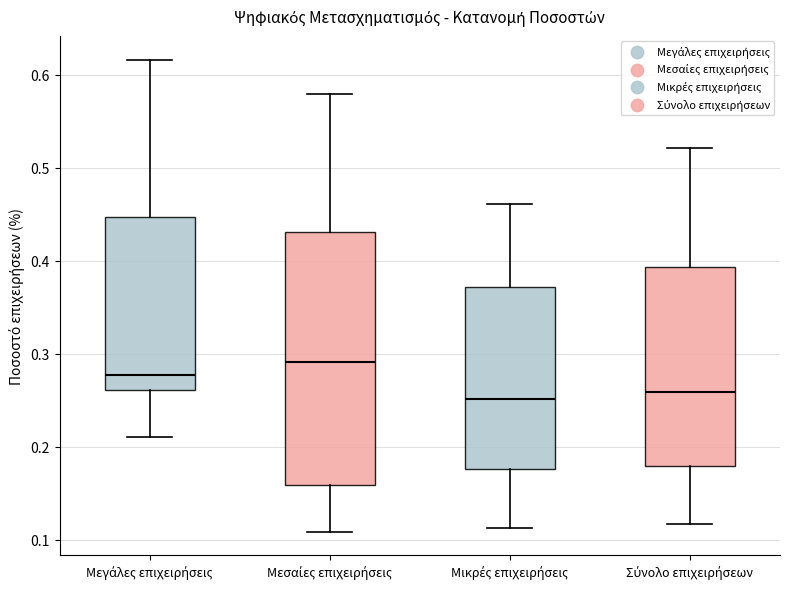

Where does the upper whisker of the box for Μεγάλες επιχειρήσεις end on the y-axis? The values are not printed on the chart, so give them approximately, as read against the axis.

0.62